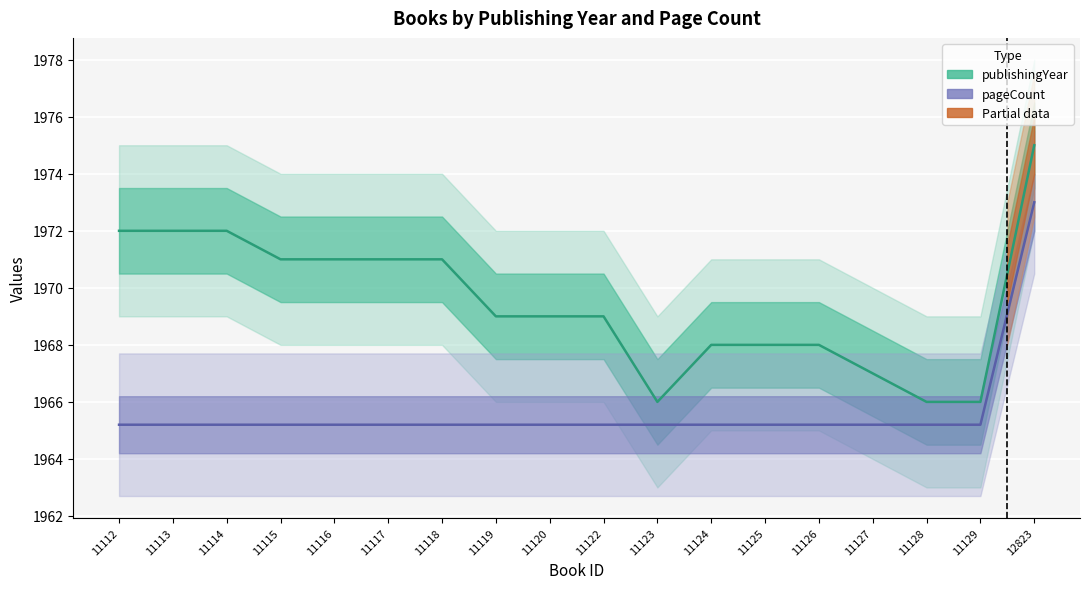

Reading left to right, list all the values displayed in this chart.

publishingYear: 11112=1972.0	11113=1972.0	11114=1972.0	11115=1971.0	11116=1971.0	11117=1971.0	11118=1971.0	11119=1969.0	11120=1969.0	11122=1969.0	11123=1966.0	11124=1968.0	11125=1968.0	11126=1968.0	11127=1967.0	11128=1966.0	11129=1966.0	12823=1975.0
pageCount: 11112=1965.2	11113=1965.2	11114=1965.2	11115=1965.2	11116=1965.2	11117=1965.2	11118=1965.2	11119=1965.2	11120=1965.2	11122=1965.2	11123=1965.2	11124=1965.2	11125=1965.2	11126=1965.2	11127=1965.2	11128=1965.2	11129=1965.2	12823=1973.0